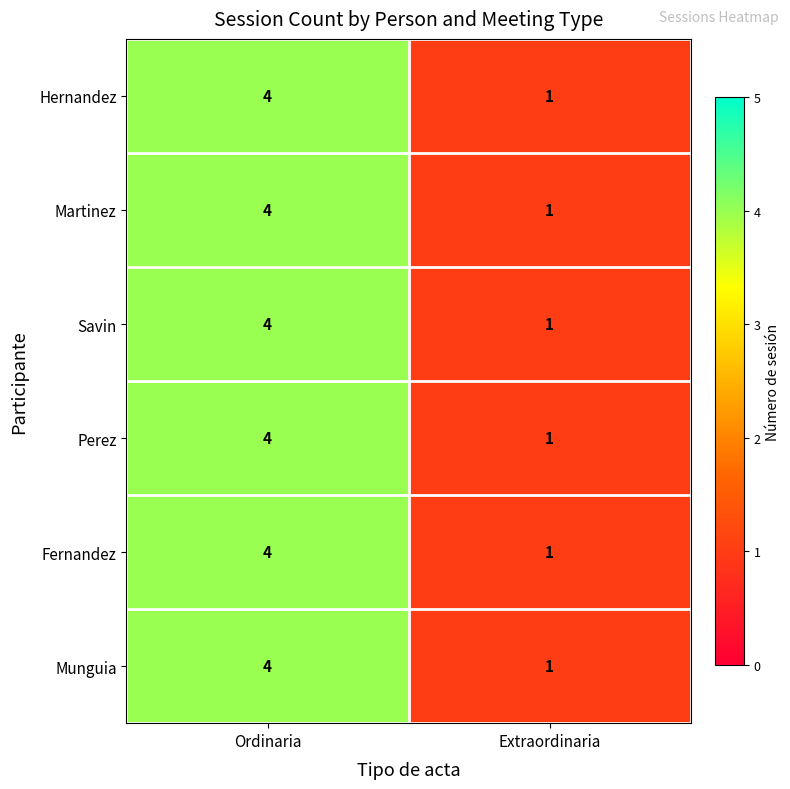

At which category is the sum across all series the highest?

Ordinaria